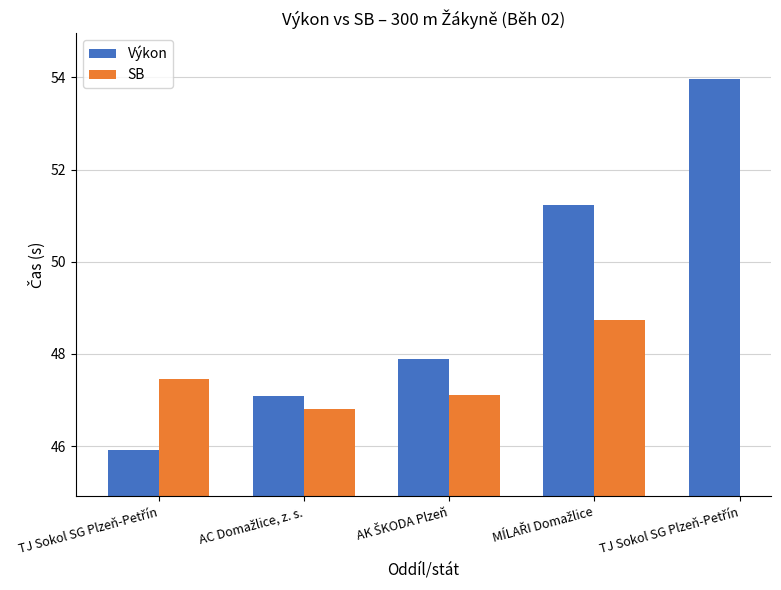

Which label corresponds to the smallest value in the chart?

TJ Sokol SG Plzeň-Petřín